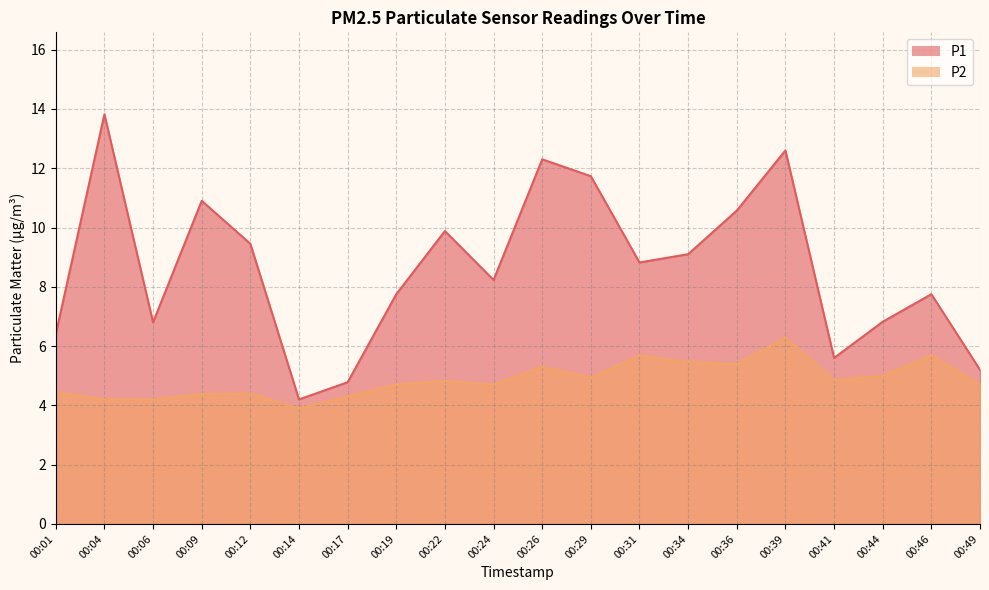

Between 00:29 and 00:36, which series saw the biggest shift?

P1